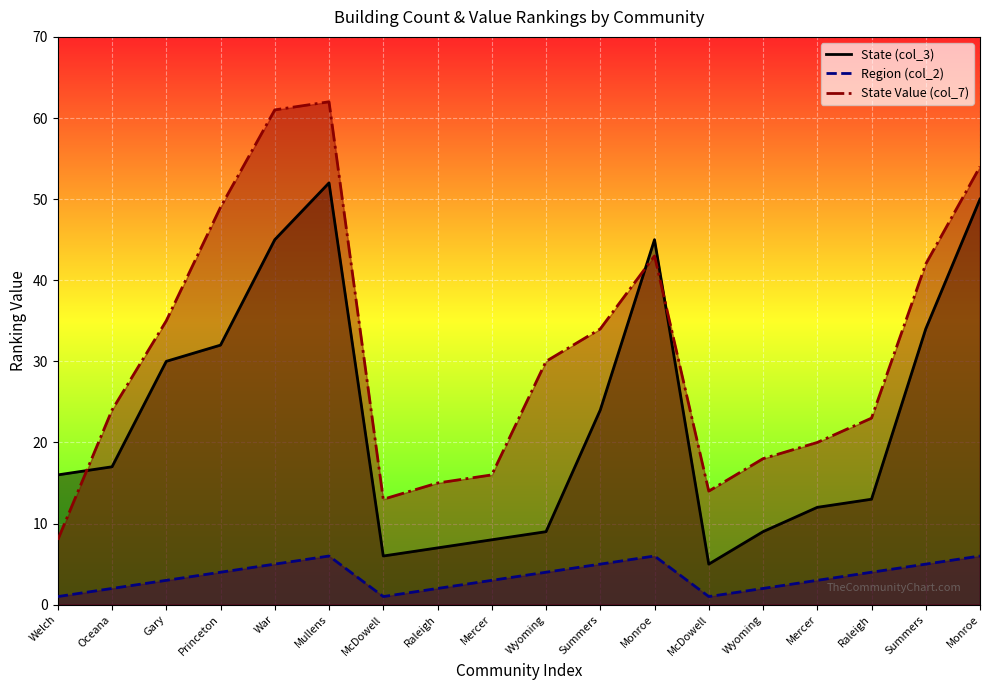

What is the total value across all series at Mercer?

27